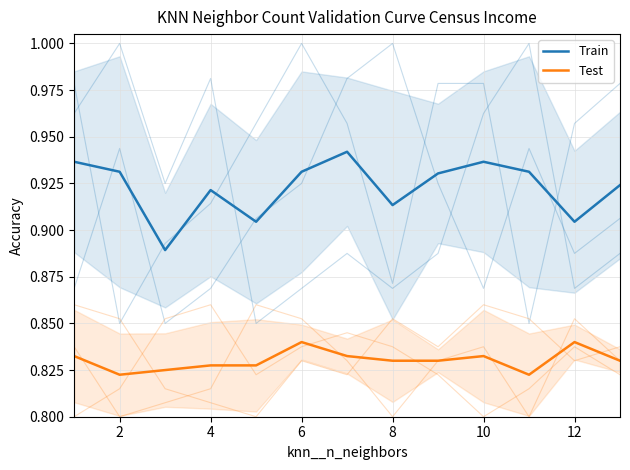

What are all the series names shown in the legend?

Train, Test